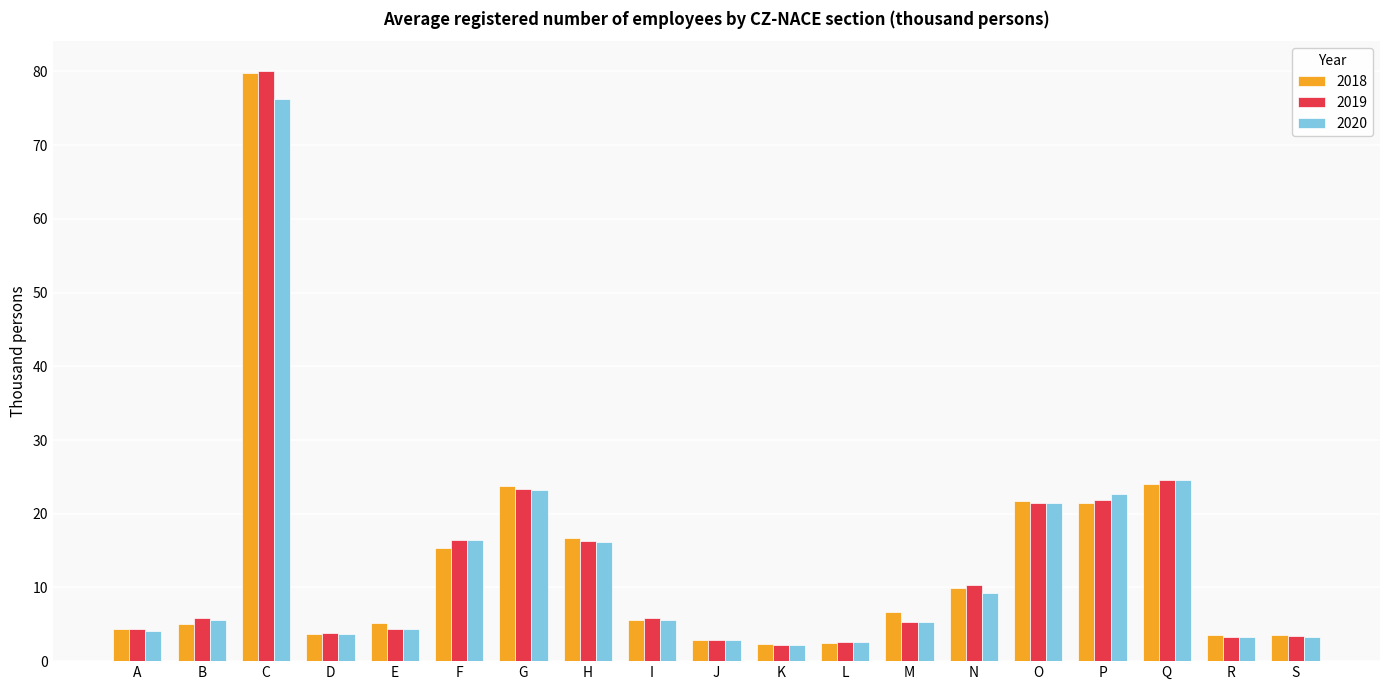

How many bars are there in total?

57